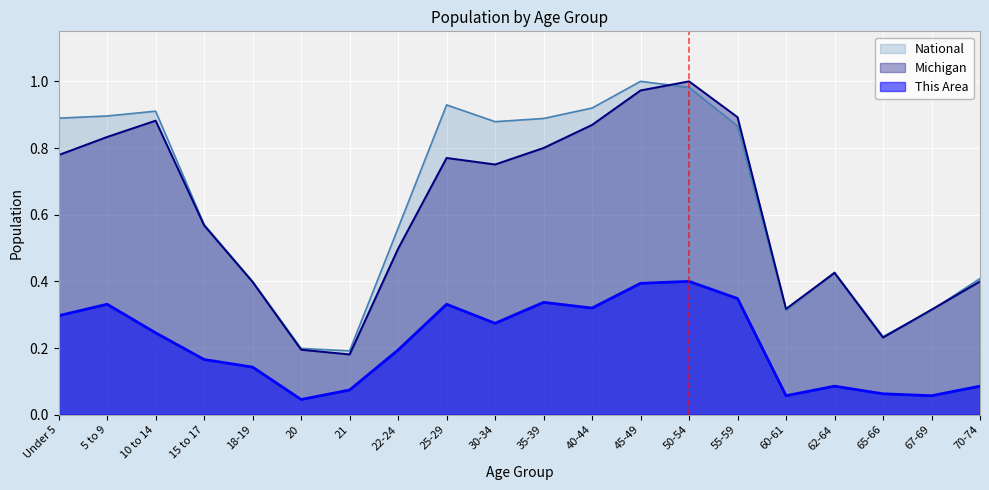

Reading right to left, transcribe all the data shown in this chart.

This Area: 0.1	0.1	0.1	0.1	0.1	0.3	0.4	0.4	0.3	0.3	0.3	0.3	0.2	0.1	0.0	0.1	0.2	0.2	0.3	0.3
Michigan: 0.4	0.3	0.2	0.4	0.3	0.9	1.0	1.0	0.9	0.8	0.8	0.8	0.5	0.2	0.2	0.4	0.6	0.9	0.8	0.8
National: 0.4	0.3	0.2	0.4	0.3	0.9	1.0	1.0	0.9	0.9	0.9	0.9	0.6	0.2	0.2	0.4	0.6	0.9	0.9	0.9